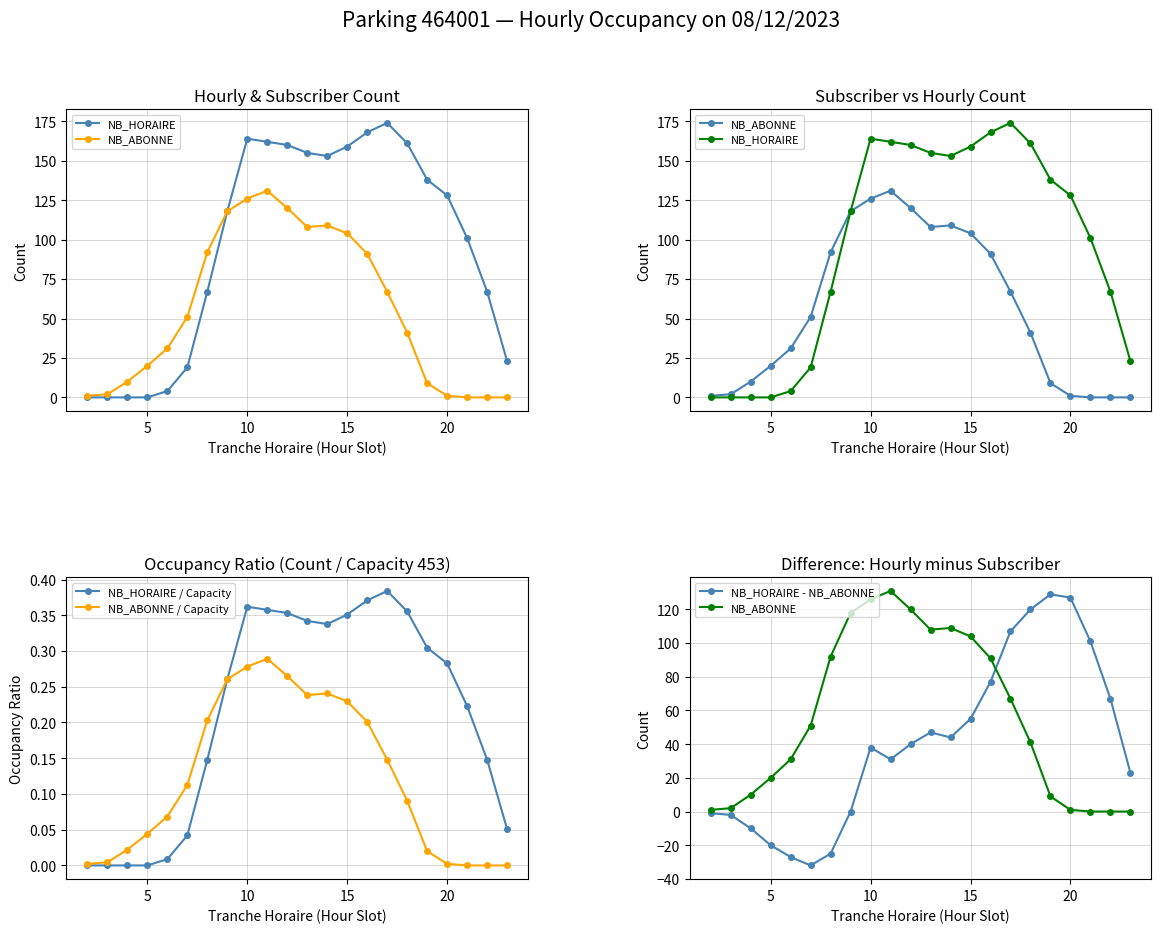

Count the number of categories in the chart.

22